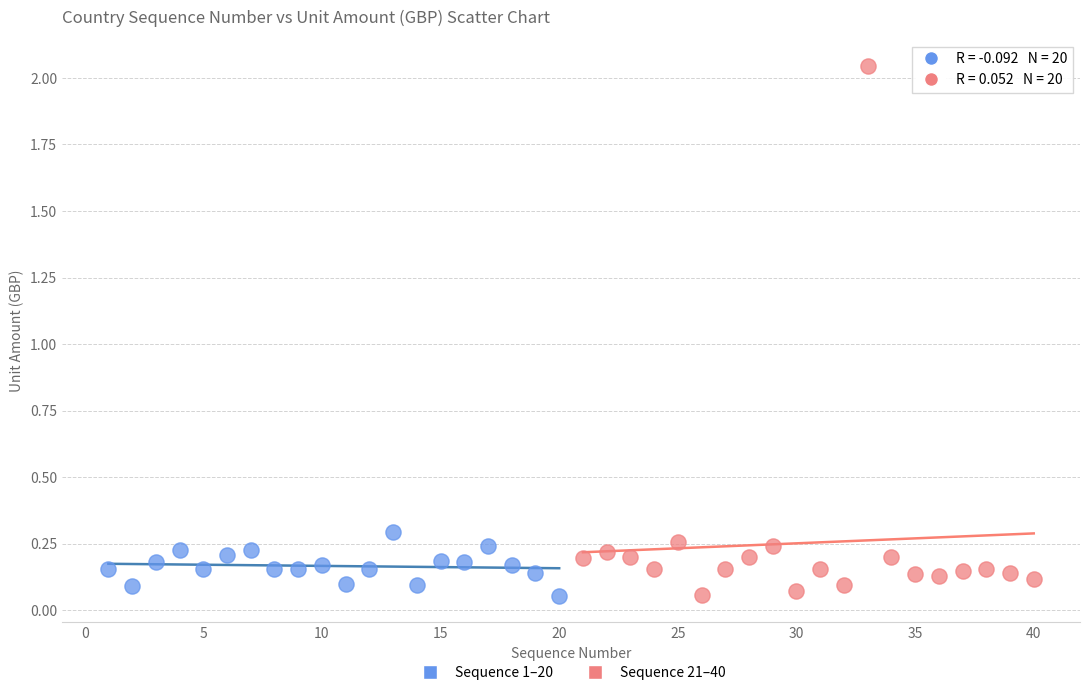

Which series has the largest Y range (max minus min)?

Sequence 21–40